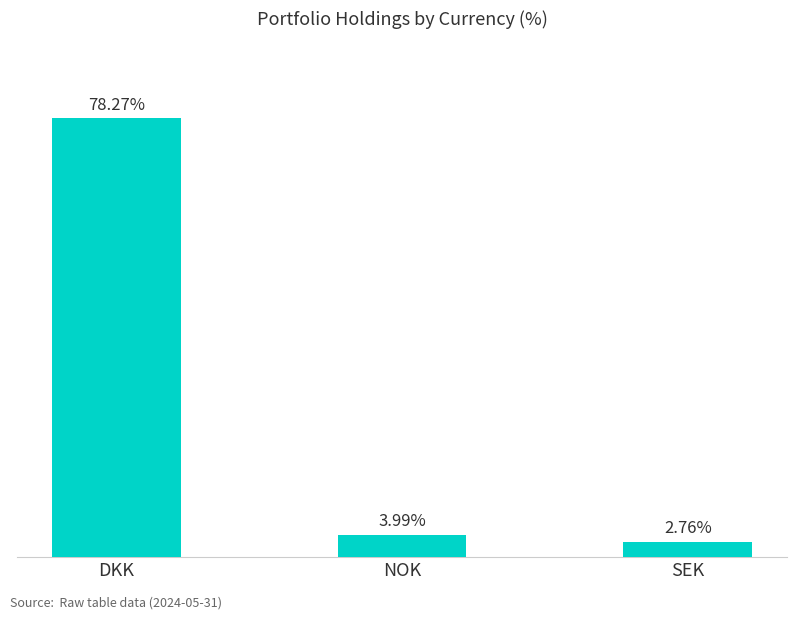

Where is the data nearest to the value 40?

NOK